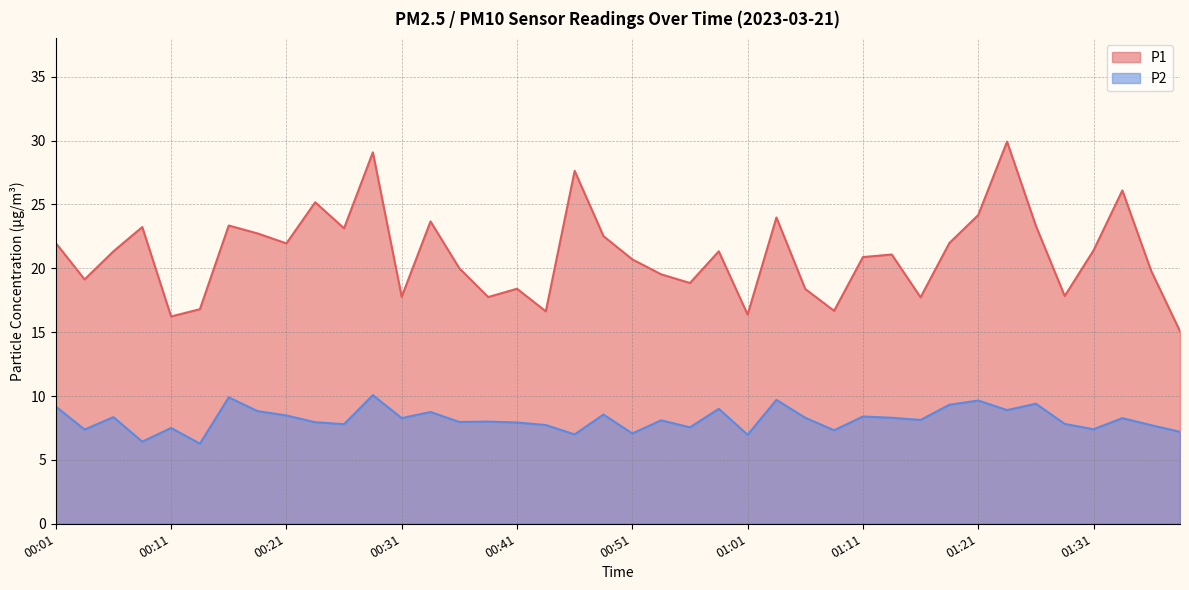

True or false: P1 and P2 cross at least once.

False